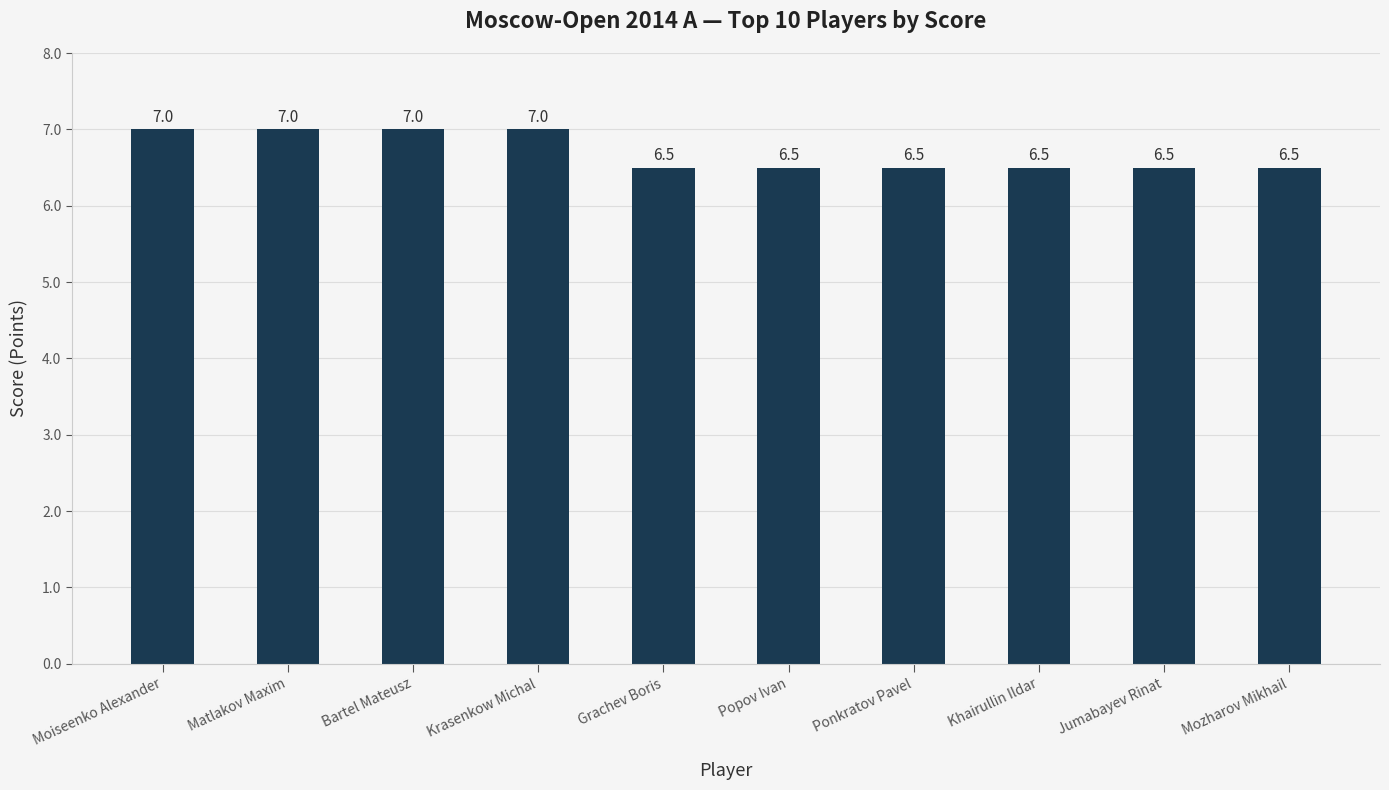

True or false: the data shows 7.0 at Krasenkow Michal.

True